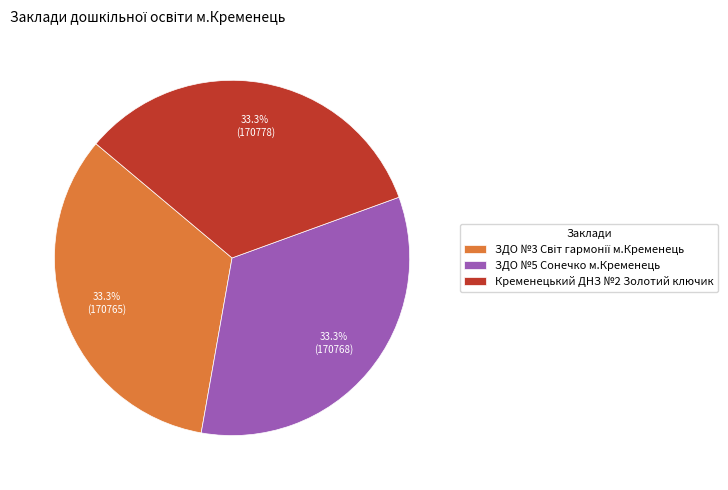

How many segments does this pie chart have?

3